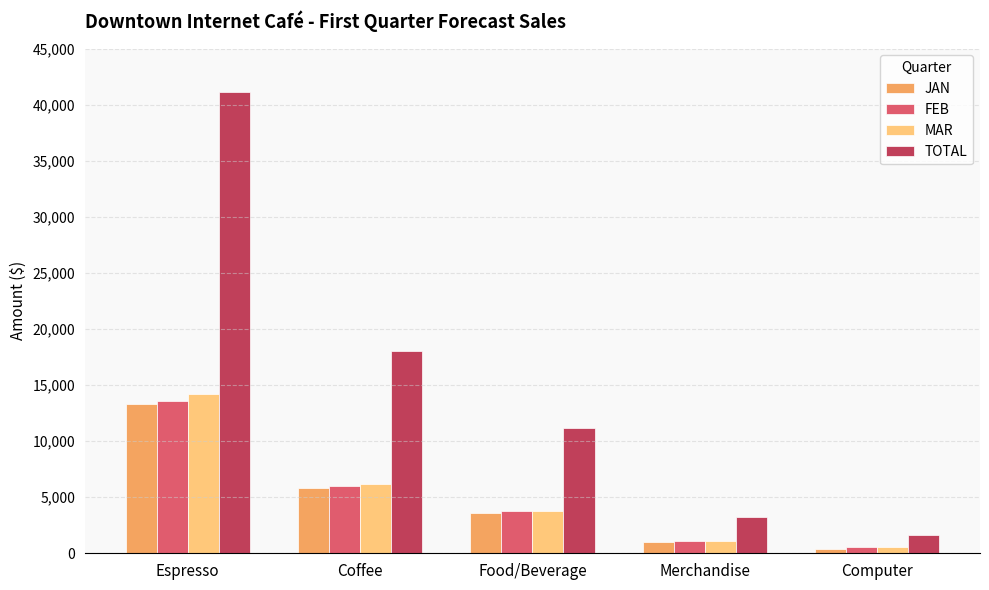

What is the value of the TOTAL bar at the 5th from the left?

1600